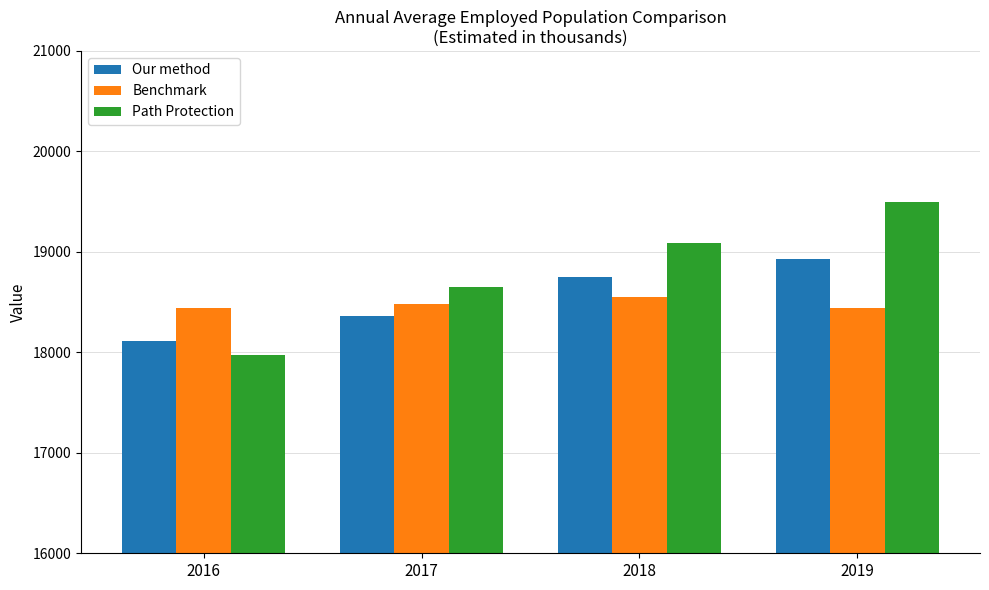

How many distinct data groups are displayed?

3